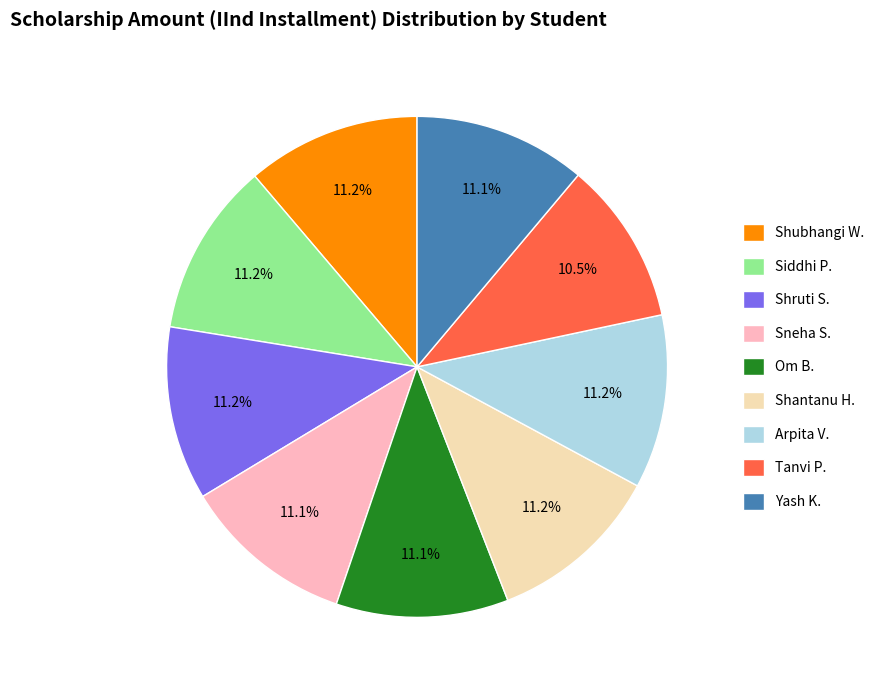

Is the sum of Arpita V. and Siddhi P. greater than half?

No